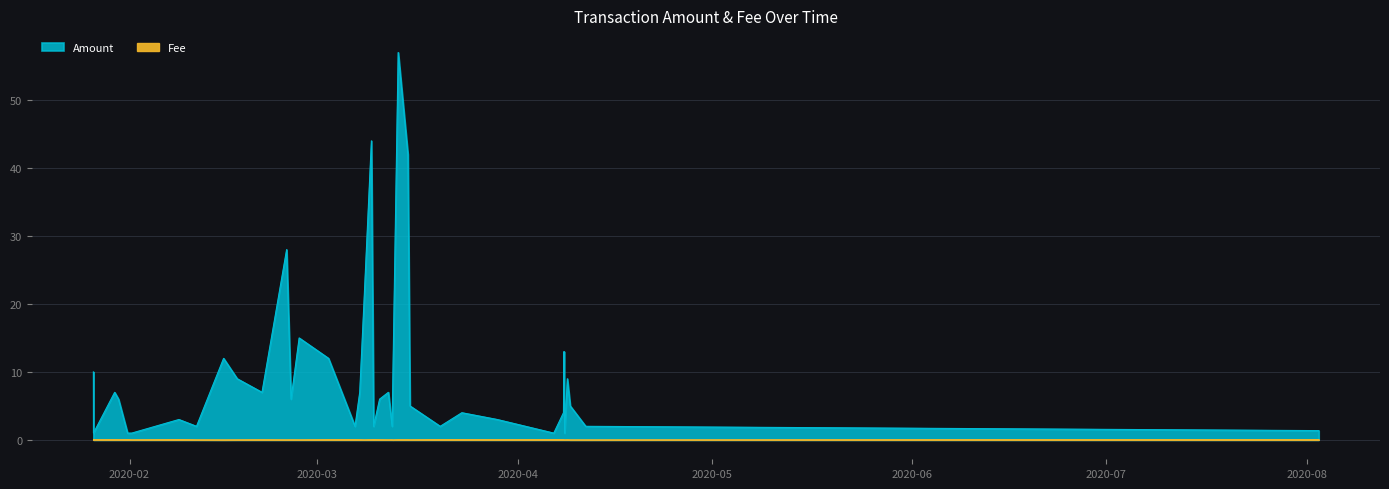

Which series has the largest total across all categories?

Amount